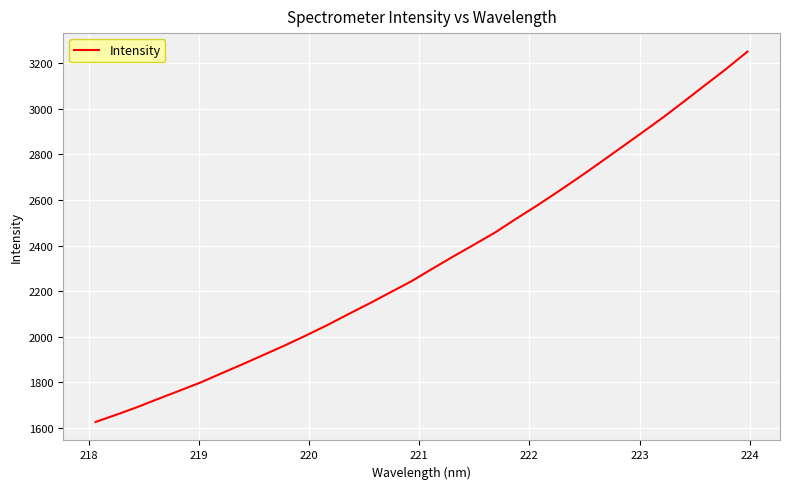

What is the difference between the maximum and minimum values?

1622.4